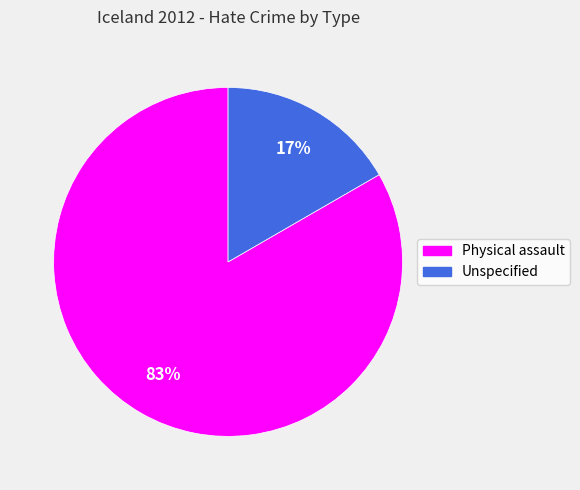

Do Physical assault and Unspecified together represent more than half of the pie?

Yes